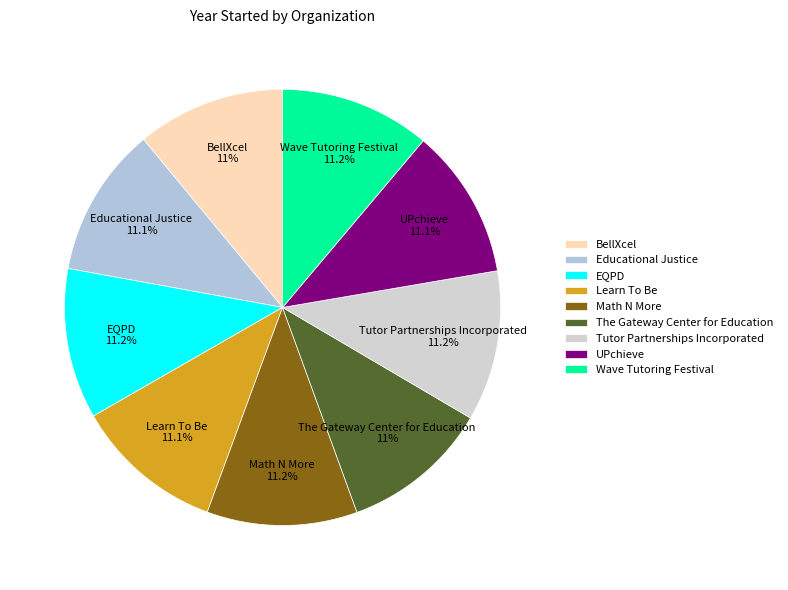

What portion of the pie excludes Math N More?

88.8%